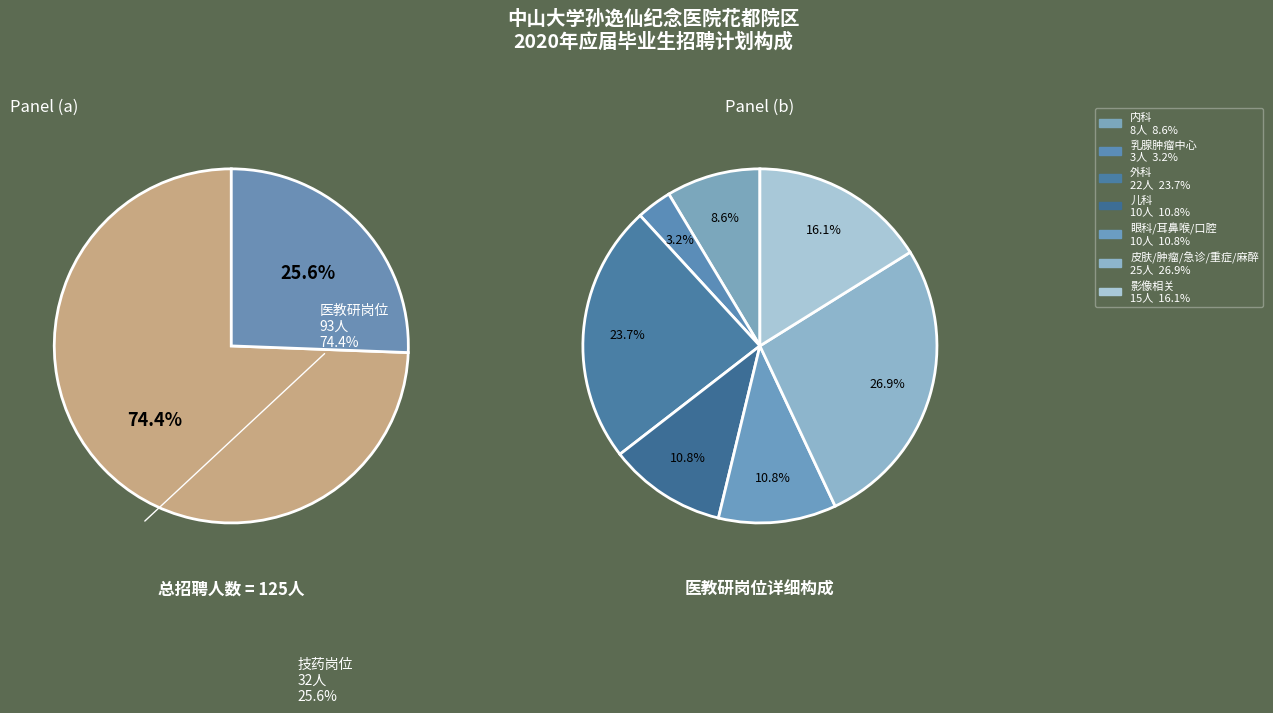

To the nearest percent, what percentage of the pie is 医教研岗位?

74%